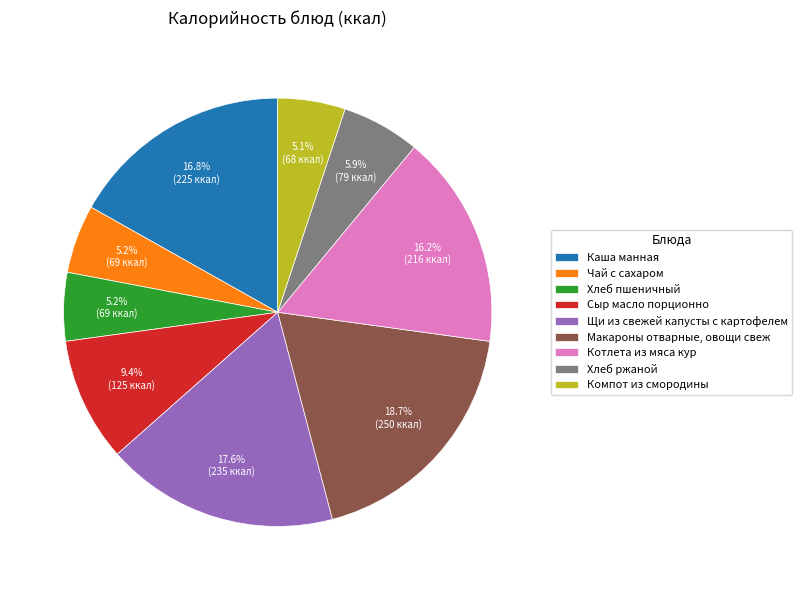

Does Котлета из мяса кур account for over 50% of the chart?

No